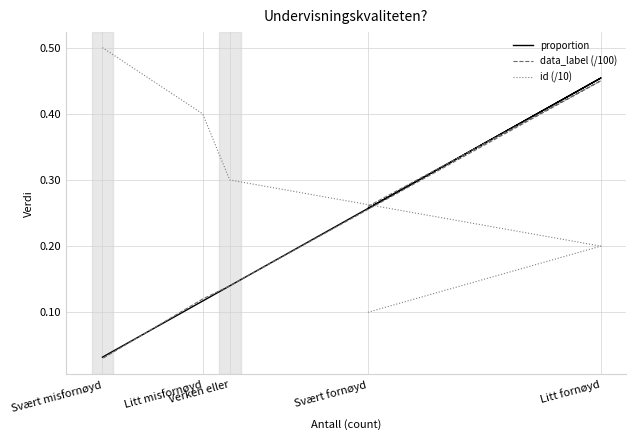

Where is proportion nearest to the value 0?

Svært misfornøyd